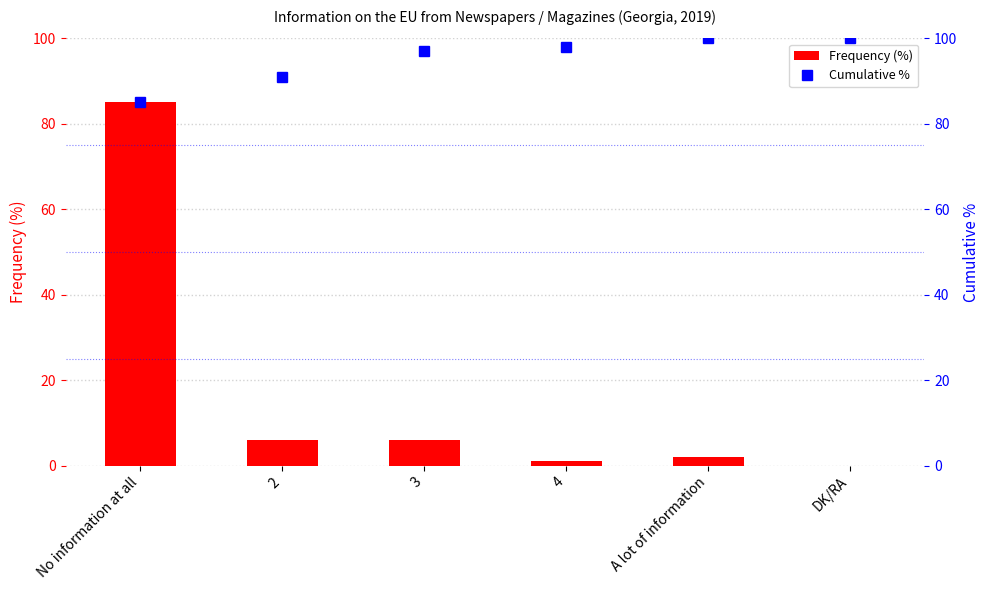

The value of Cumulative % at 4 is 42. True or false?

False